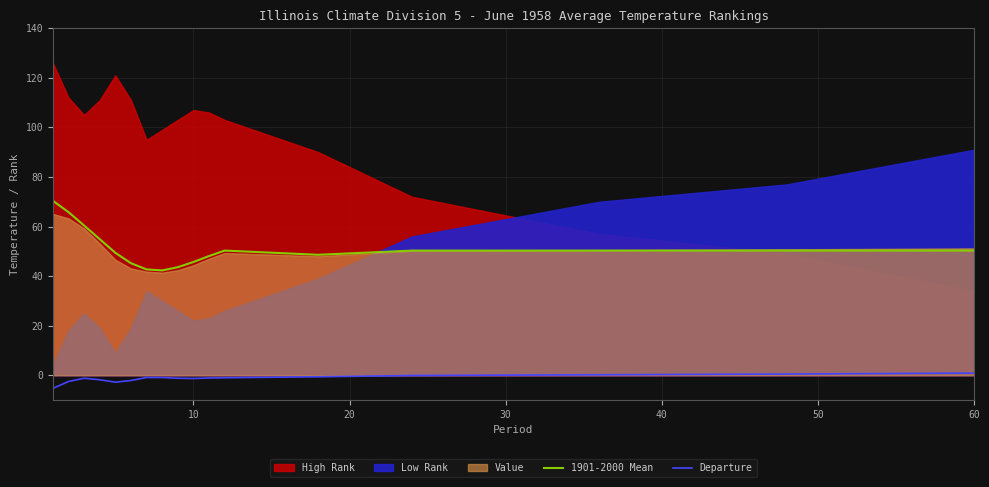

How many categories are shown in the chart?

17